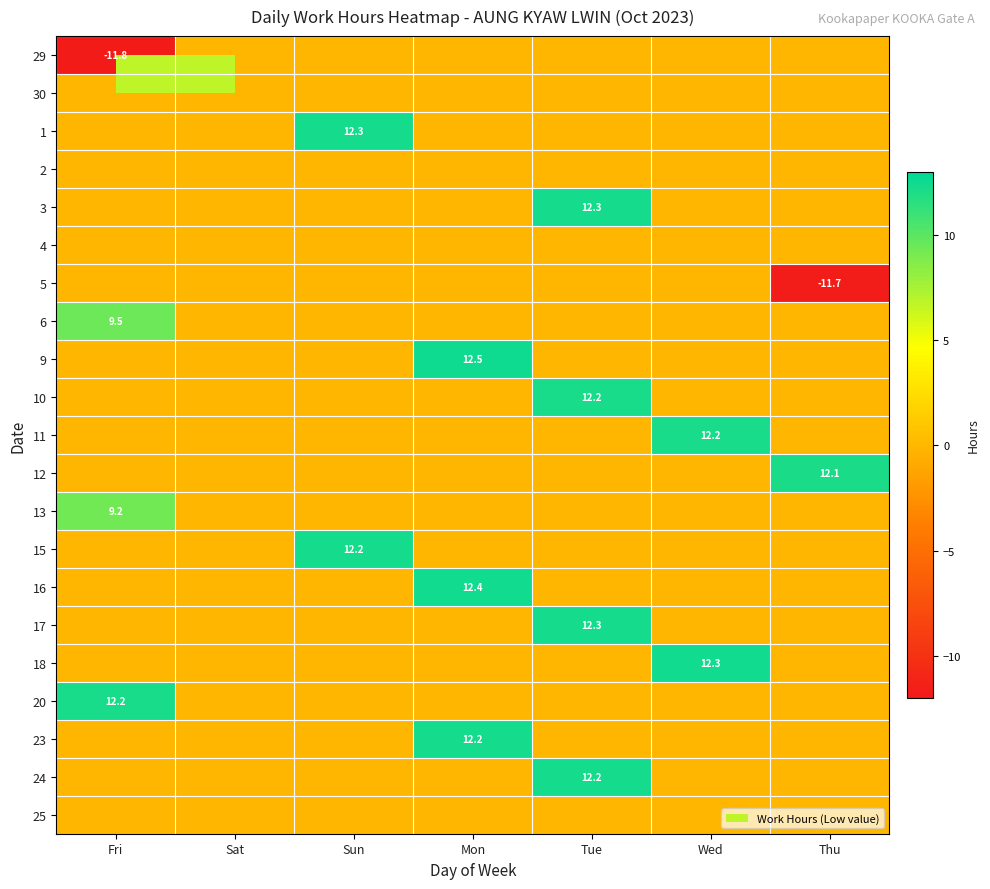

At which category is the sum across all series the highest?

Tue